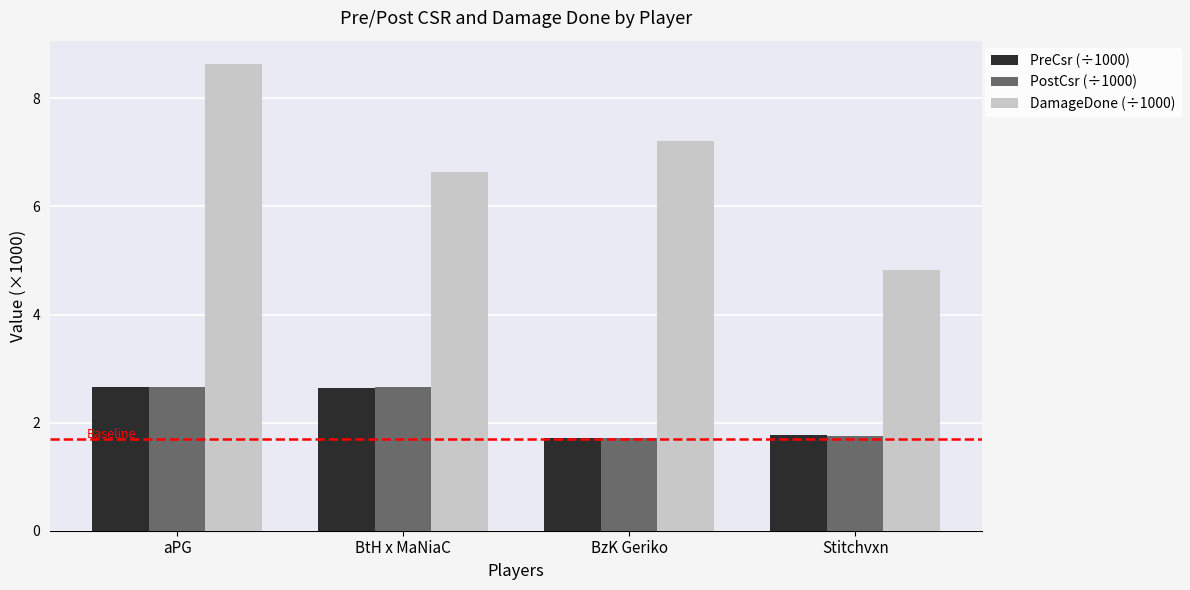

What are all the series names shown in the legend?

PreCsr (÷1000), PostCsr (÷1000), DamageDone (÷1000)